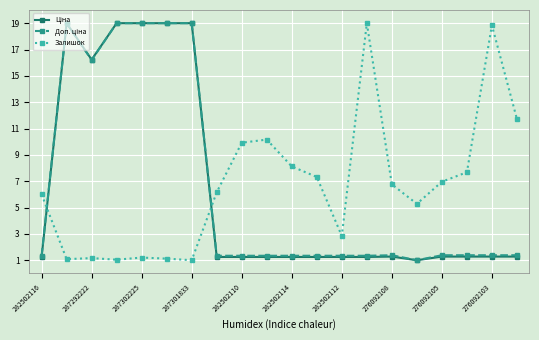

What is the smallest value displayed?

1.0